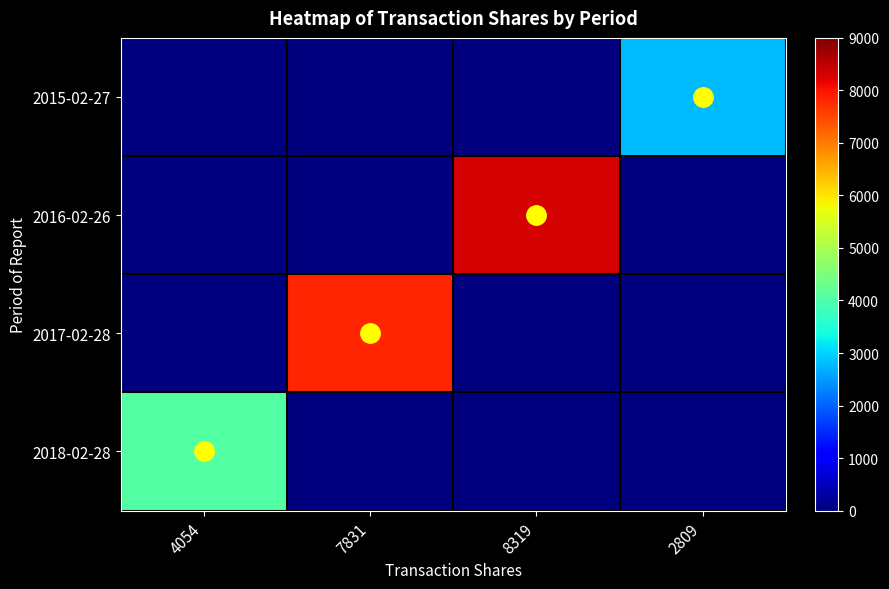

At which category does the chart reach its minimum across all series?

4054